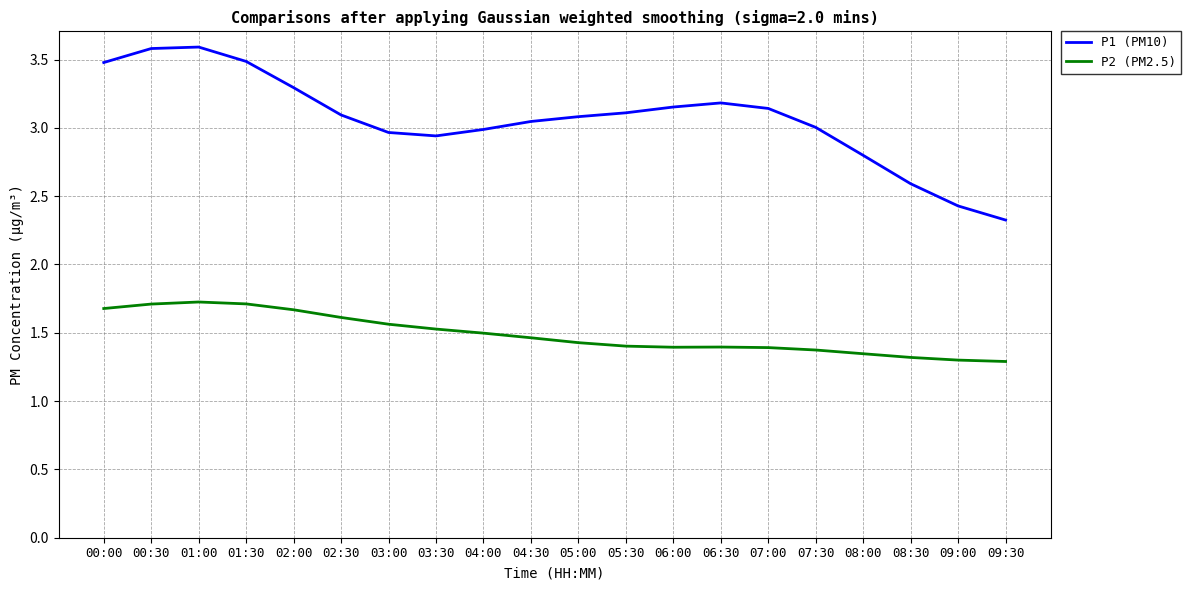

Which series has the widest spread of values?

P1 (PM10)